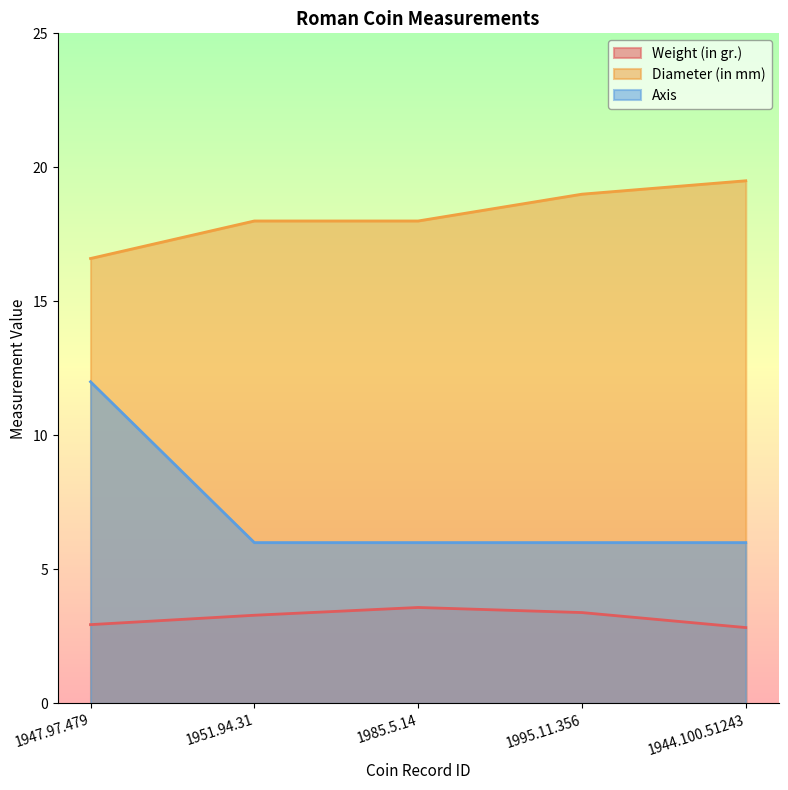

What are all the series names shown in the legend?

Weight (in gr.), Diameter (in mm), Axis